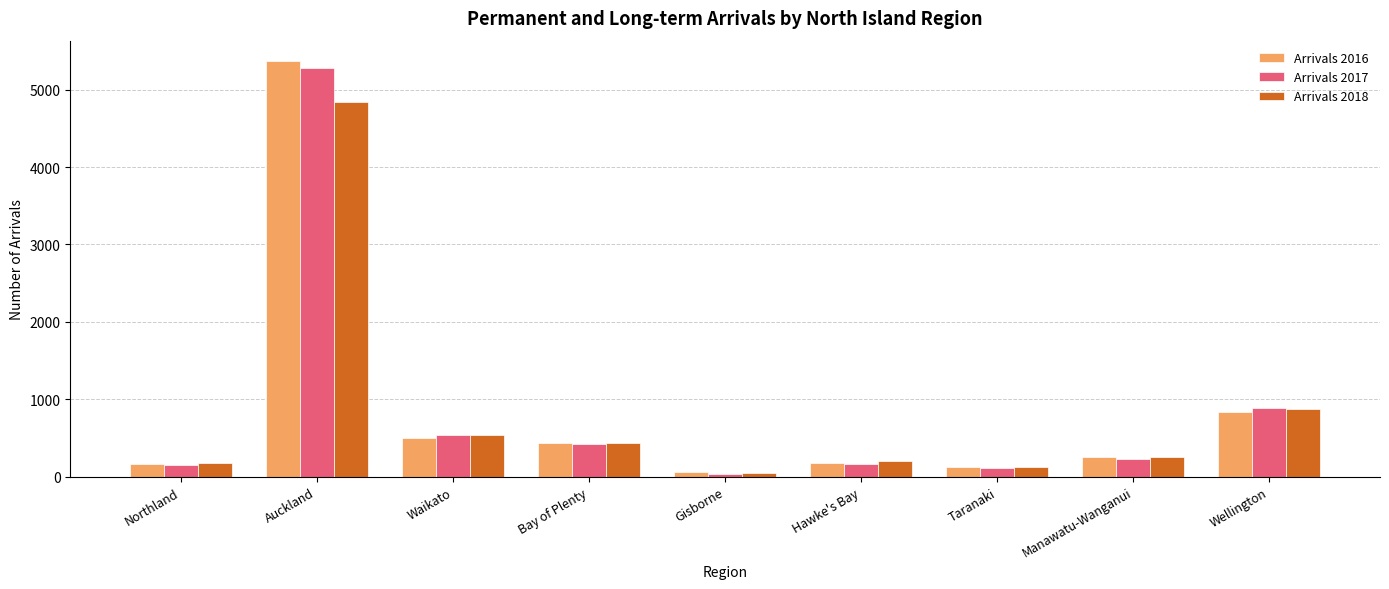

How many groups of bars are there?

9